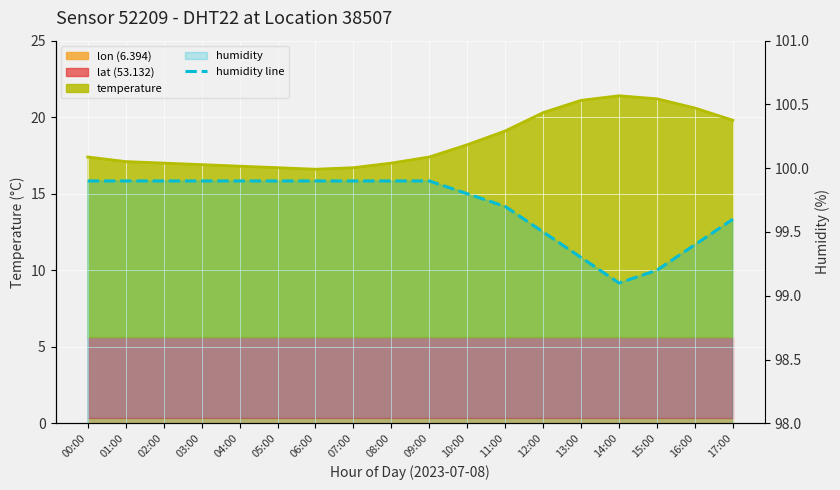

List the labels in order of value, smallest first.

14:00, 15:00, 13:00, 16:00, 12:00, 17:00, 11:00, 10:00, 00:00, 01:00, 02:00, 03:00, 04:00, 05:00, 06:00, 07:00, 08:00, 09:00